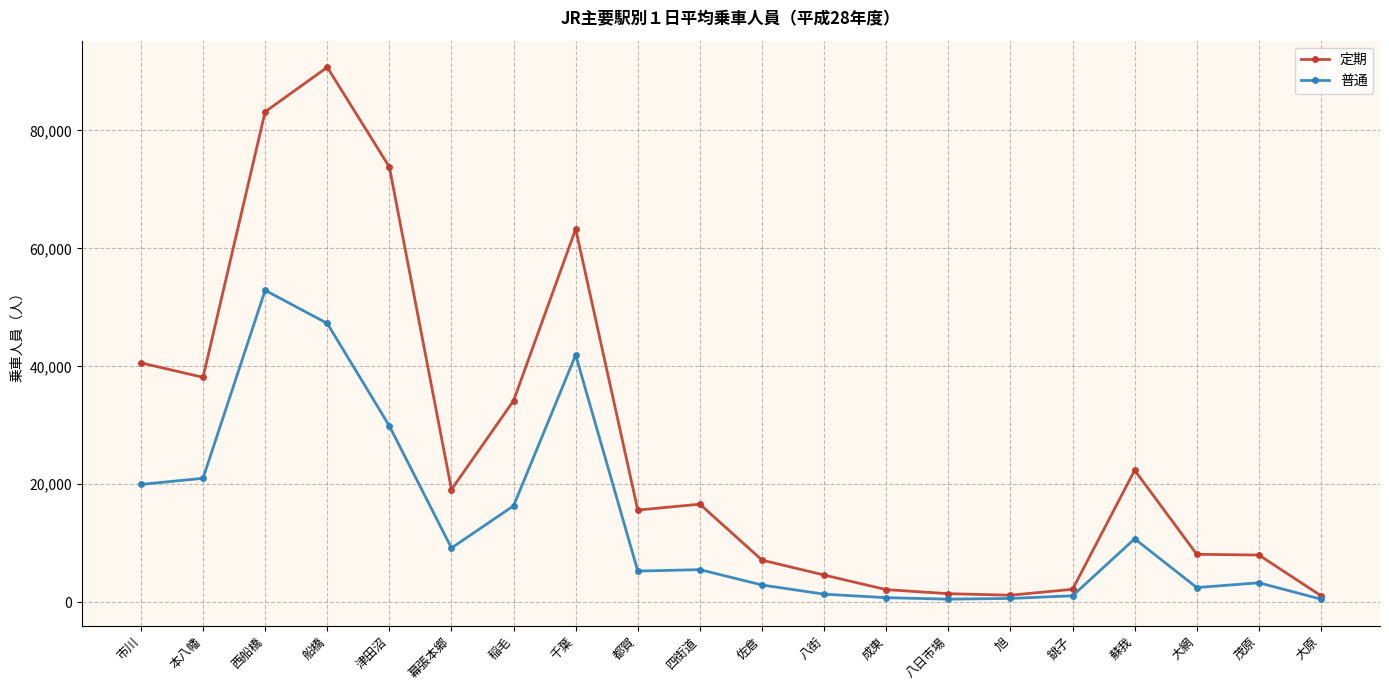

What is the total value across all series at 成東?

2889